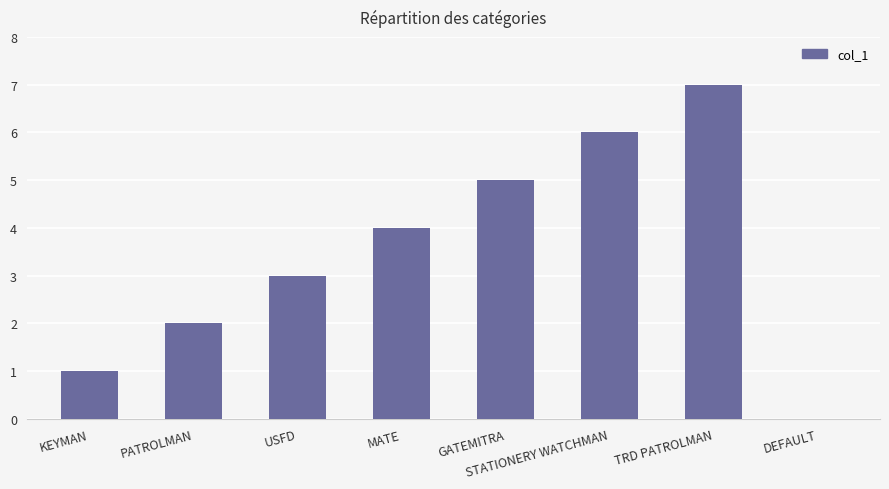

At which label is the value closest to 3?

USFD